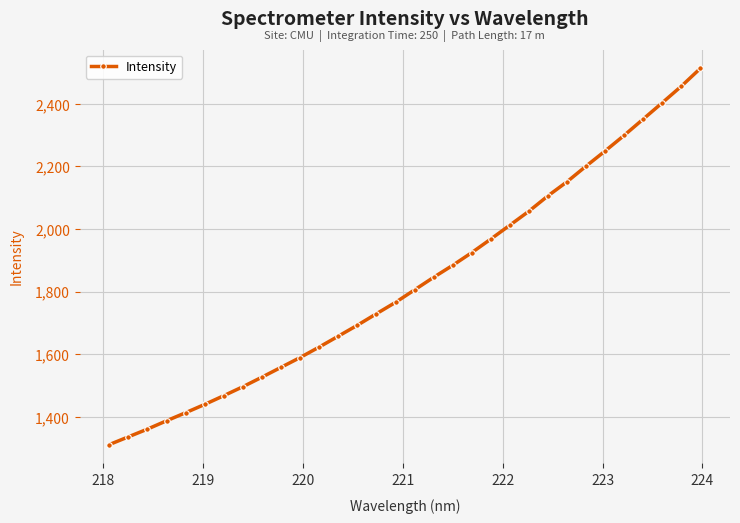

What is the minimum value shown in the chart?

1311.2